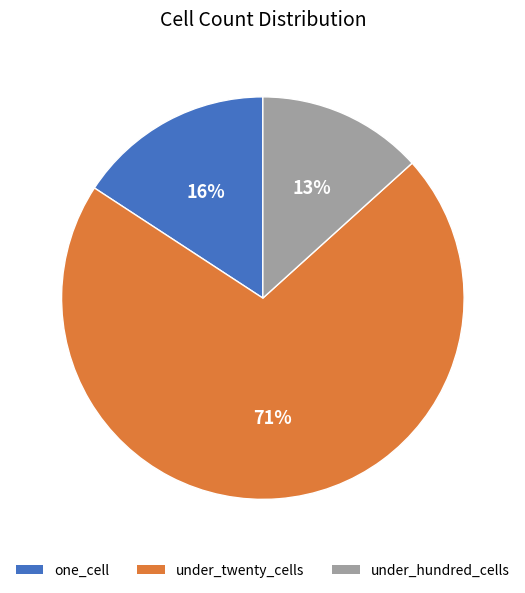

Does any single category account for the majority?

Yes